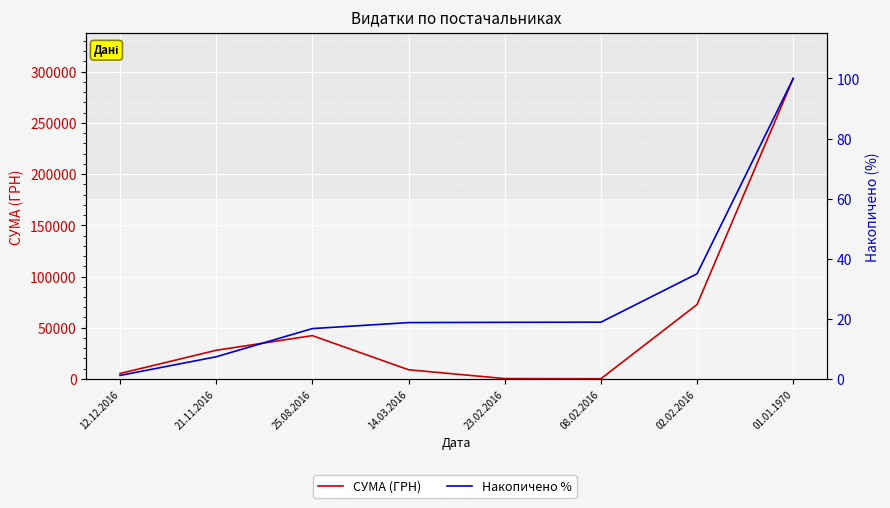

True or false: Накопичено % has more than 2 points higher than both neighbors.

False